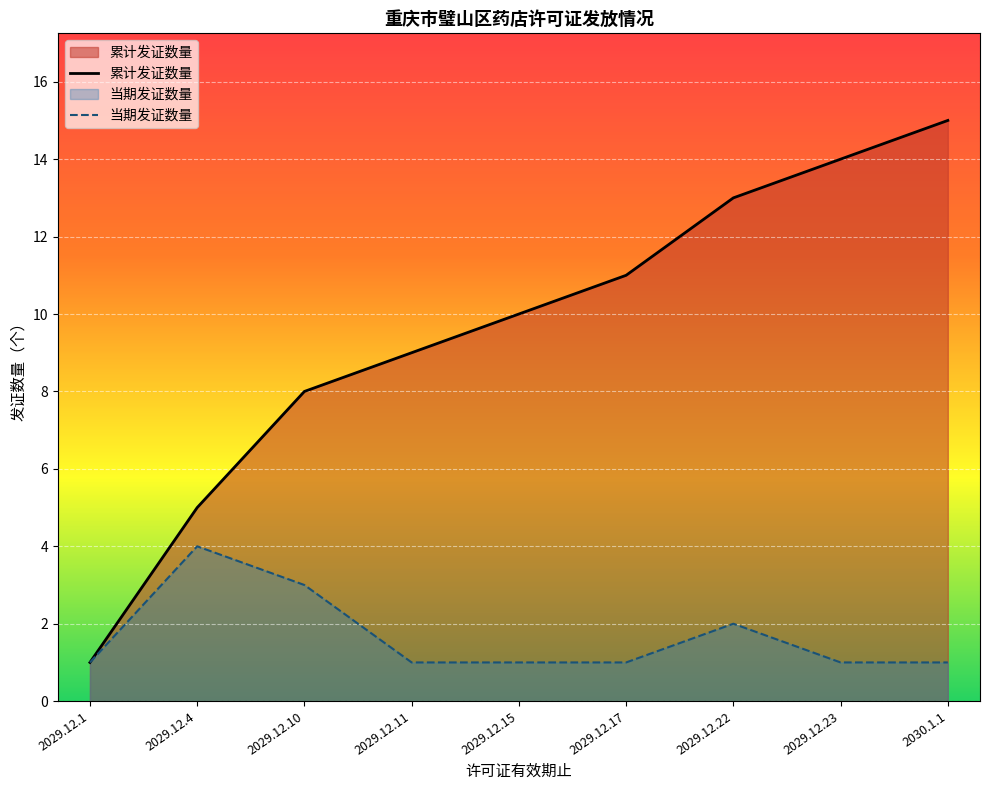

Between 2029.12.15 and 2029.12.4, which is larger?

2029.12.15